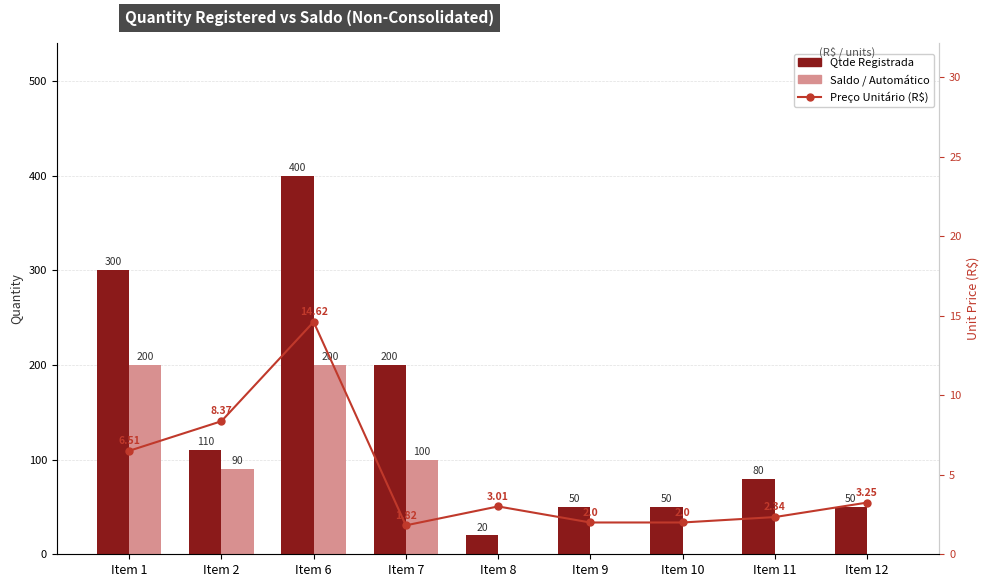

What is the approximate value of Preço Unitário (R$) at Item 8?

3.0